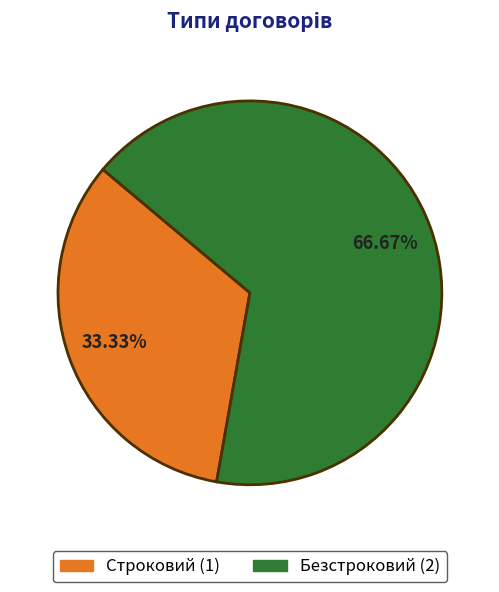

What is the smallest slice in the pie chart?

Строковий